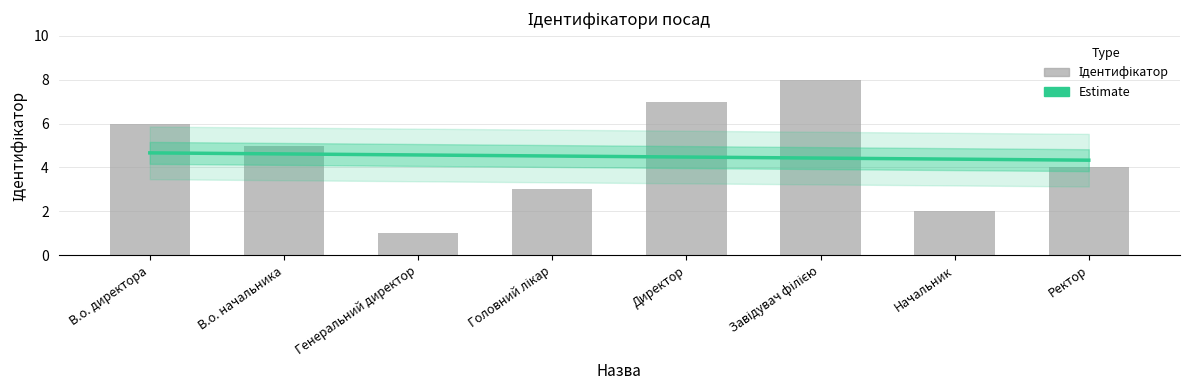

Which category has the highest value across all series?

Завідувач філією